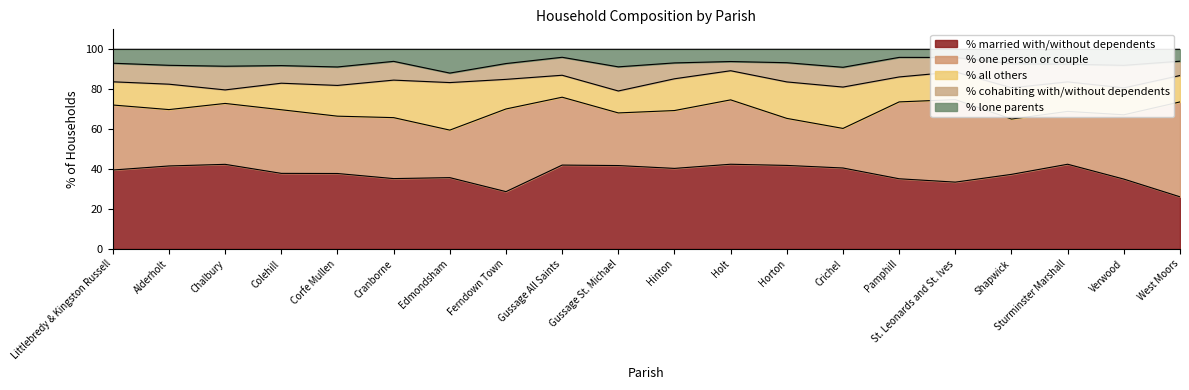

What value does the % married with/without dependents series have at Edmondsham?

35.7